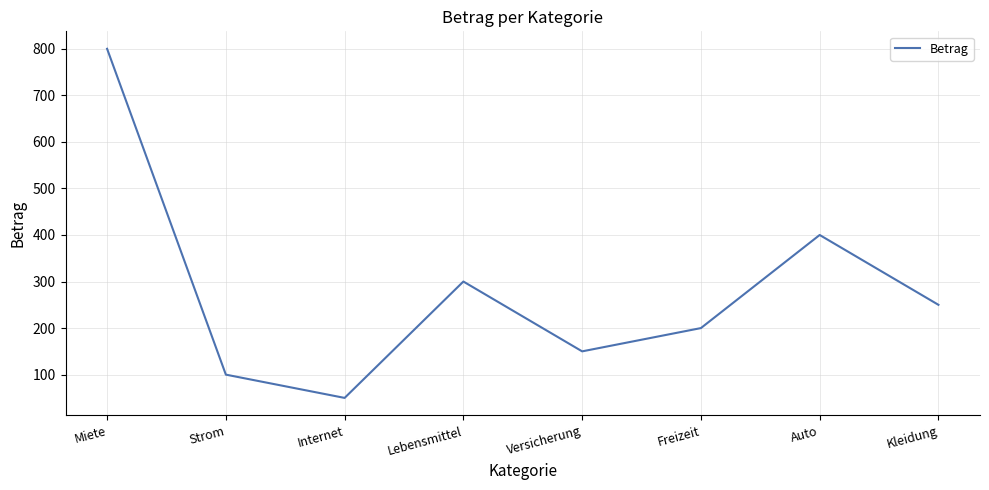

True or false: the data shows 24 at Internet.

False